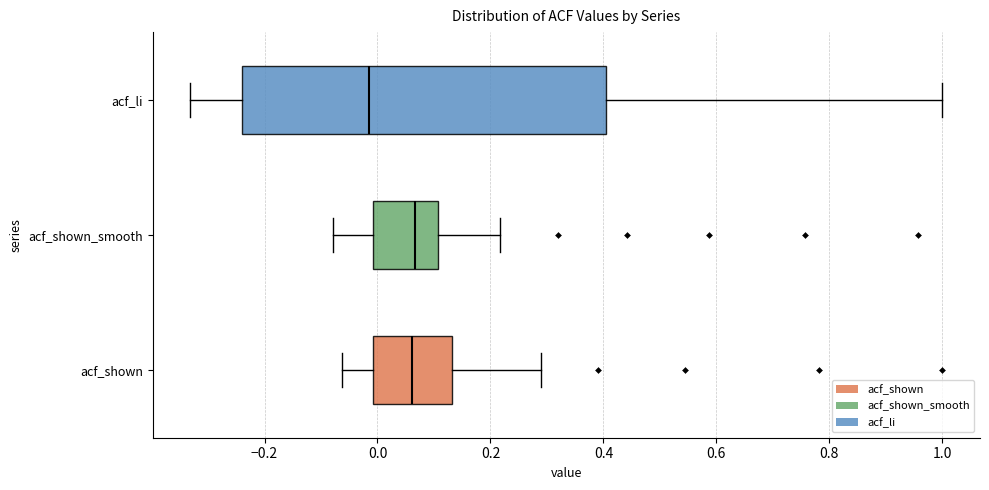

Which box has the furthest to the left median line?

acf_li